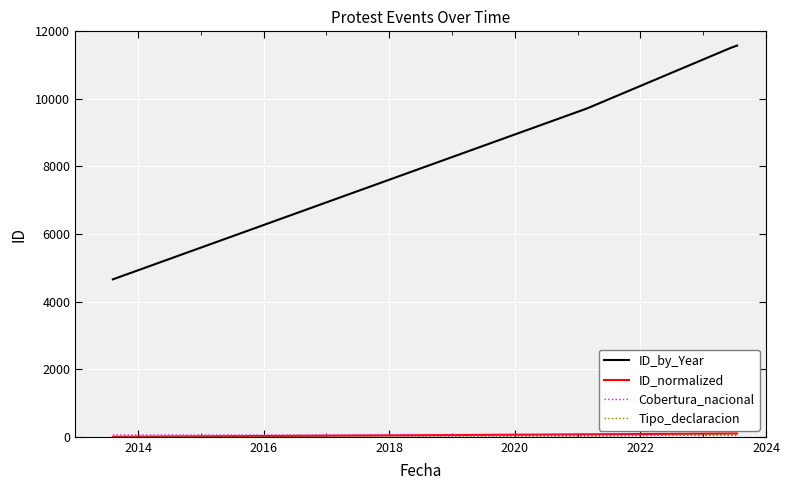

Which series has the largest range (max minus min)?

ID_by_Year